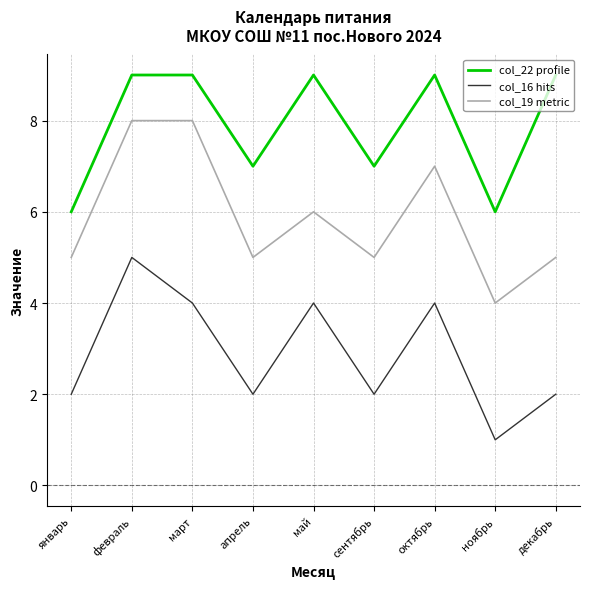

List the series in order of their peak value, lowest first.

col_16 hits, col_19 metric, col_22 profile